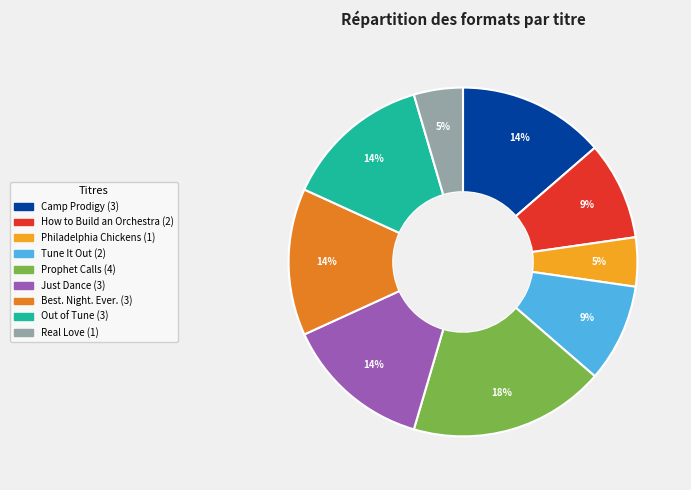

To the nearest percent, what is the combined percentage of How to Build an Orchestra and Best. Night. Ever.?

23%